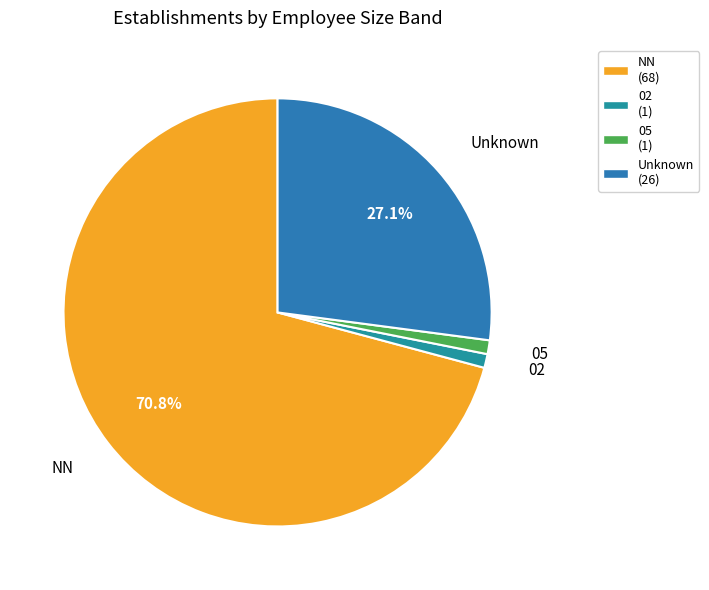

To the nearest percent, what is the difference between the largest and smallest slice percentages?

70%